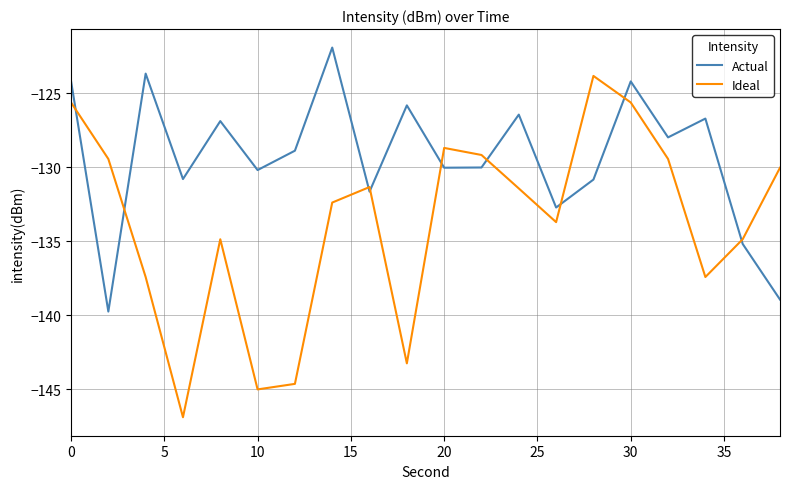

What is the difference between the maximum and second lowest values in the Actual series?

17.0